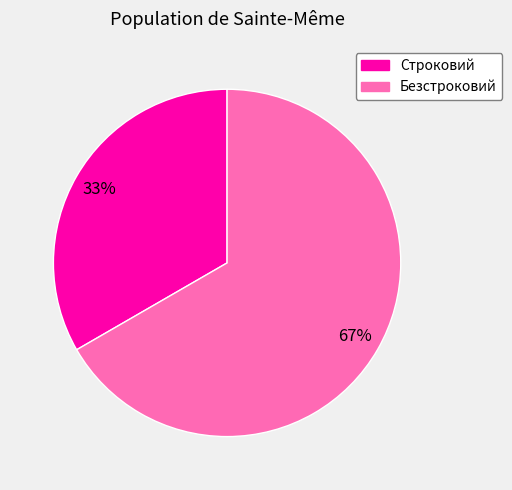

Rank the categories by value from lowest to highest.

Строковий, Безстроковий